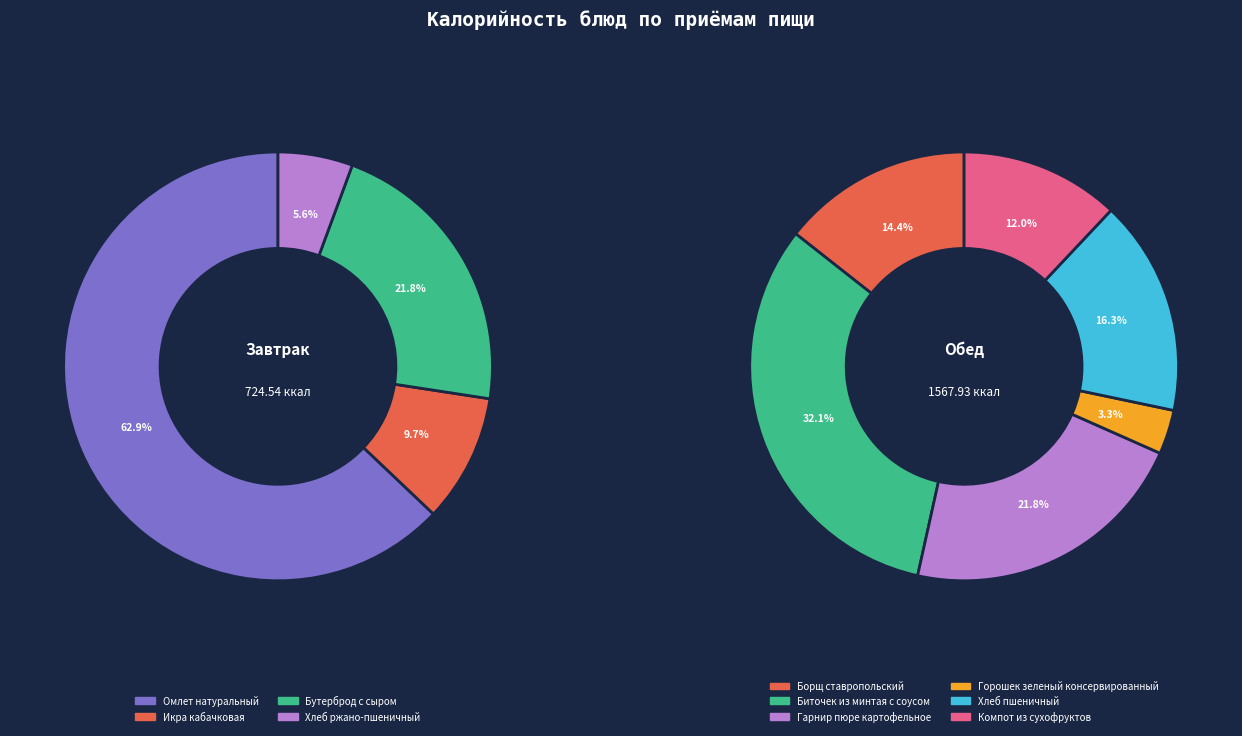

True or false: Борщ ставропольский accounts for 1% of the total.

False